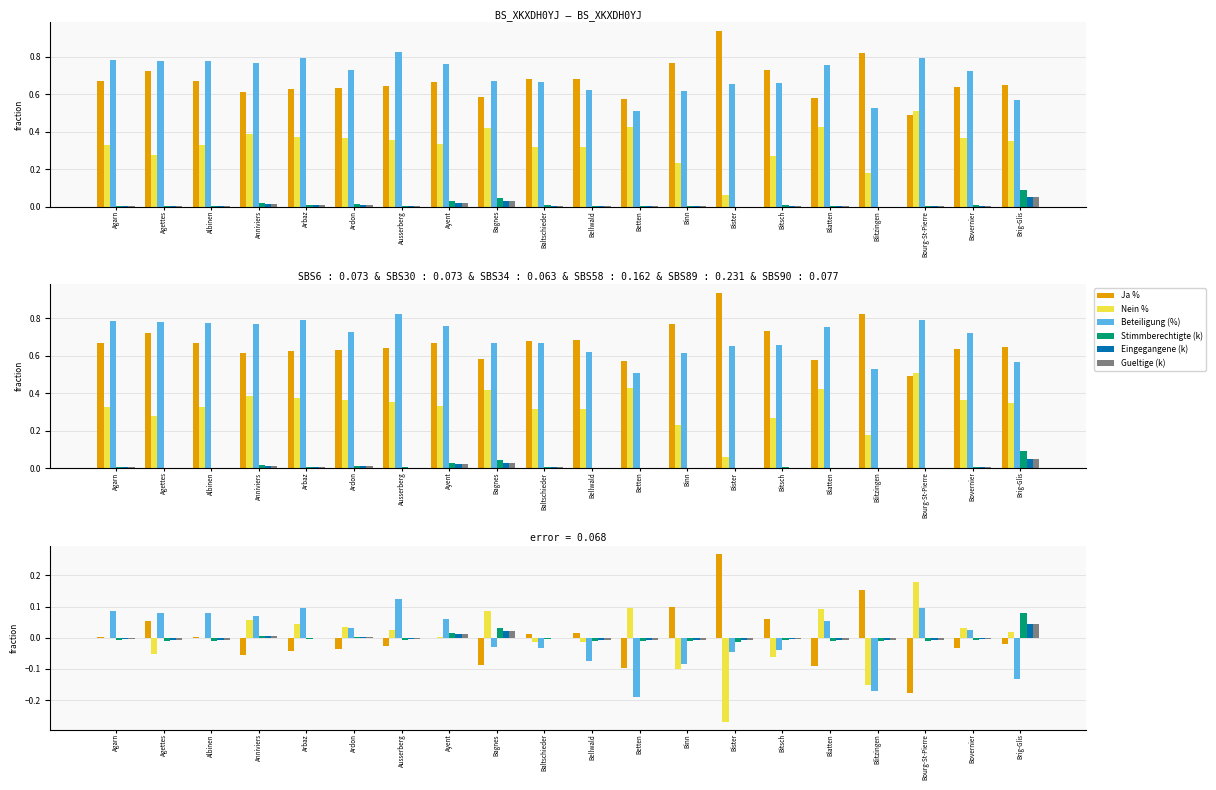

What is the difference between the second highest and second lowest values in the Ja % series?

0.2